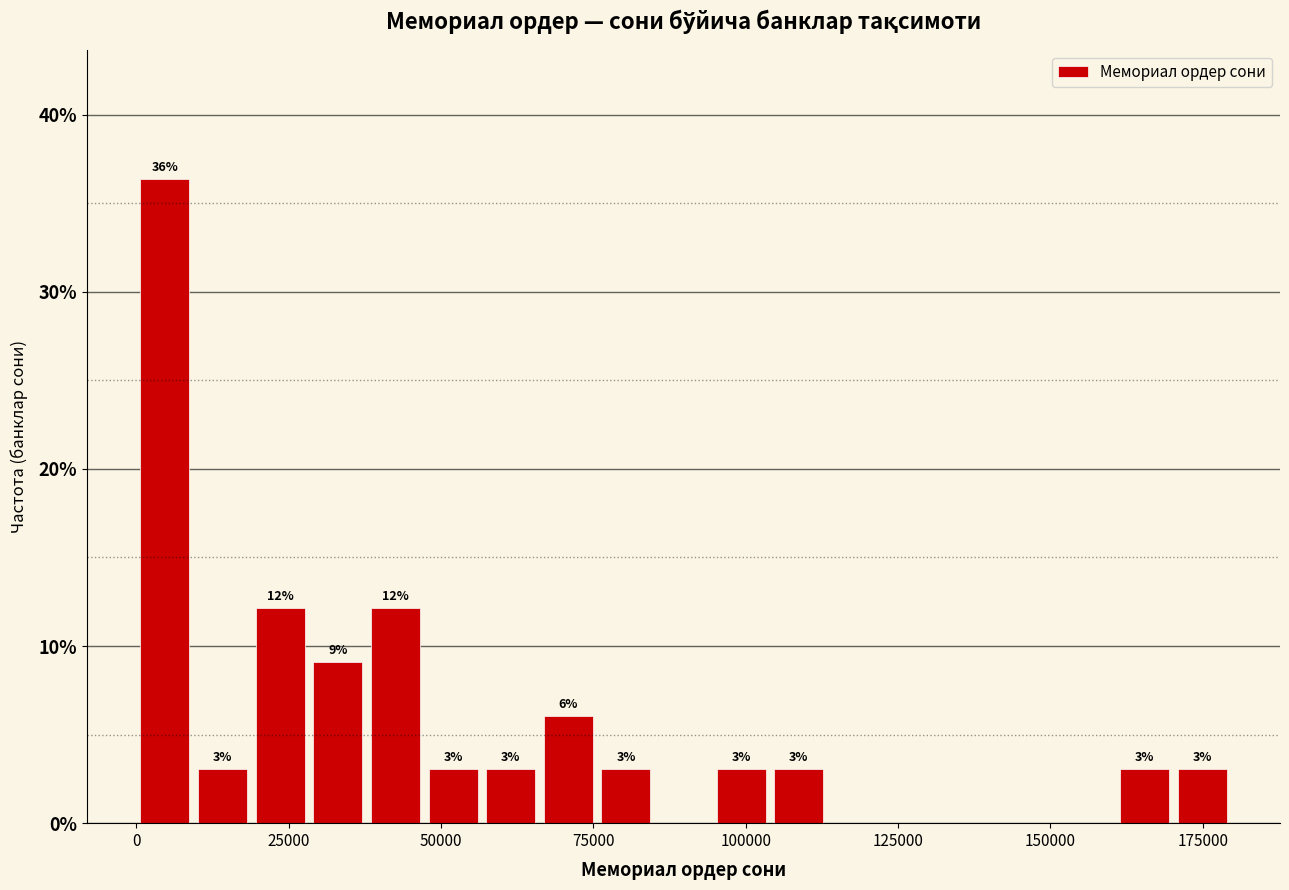

Around what value on the x-axis is the tallest bar? Give the approximate position of its centre, as read against the axis.

5000